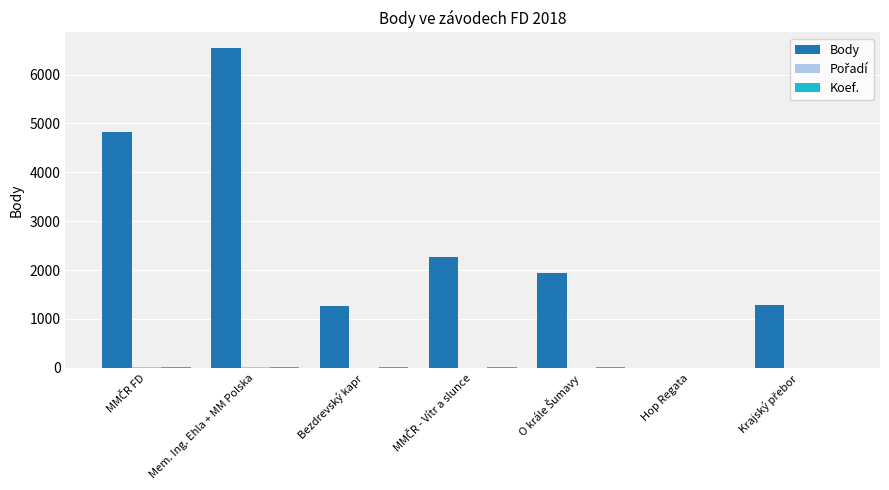

At which category is the sum across all series the highest?

Mem. Ing. Ehla + MM Polska